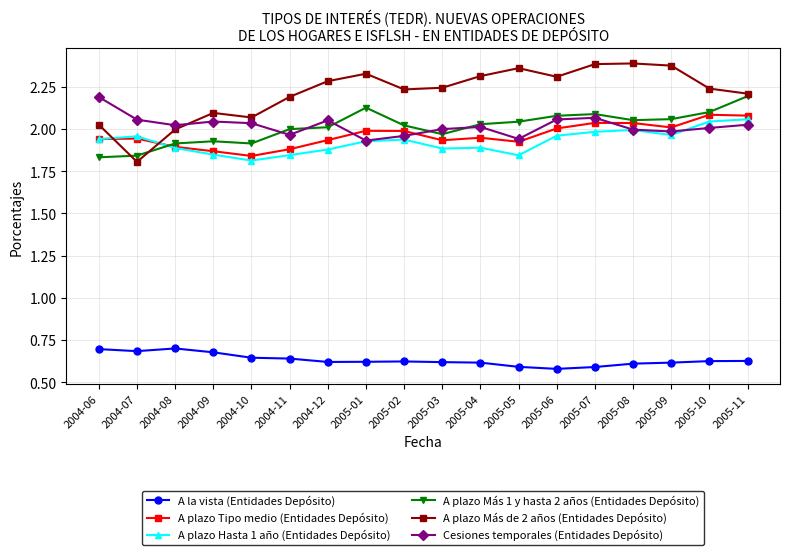

Which series ends up on top after the final intersection of A plazo Más 1 y hasta 2 años (Entidades Depósito) and Cesiones temporales (Entidades Depósito)?

A plazo Más 1 y hasta 2 años (Entidades Depósito)